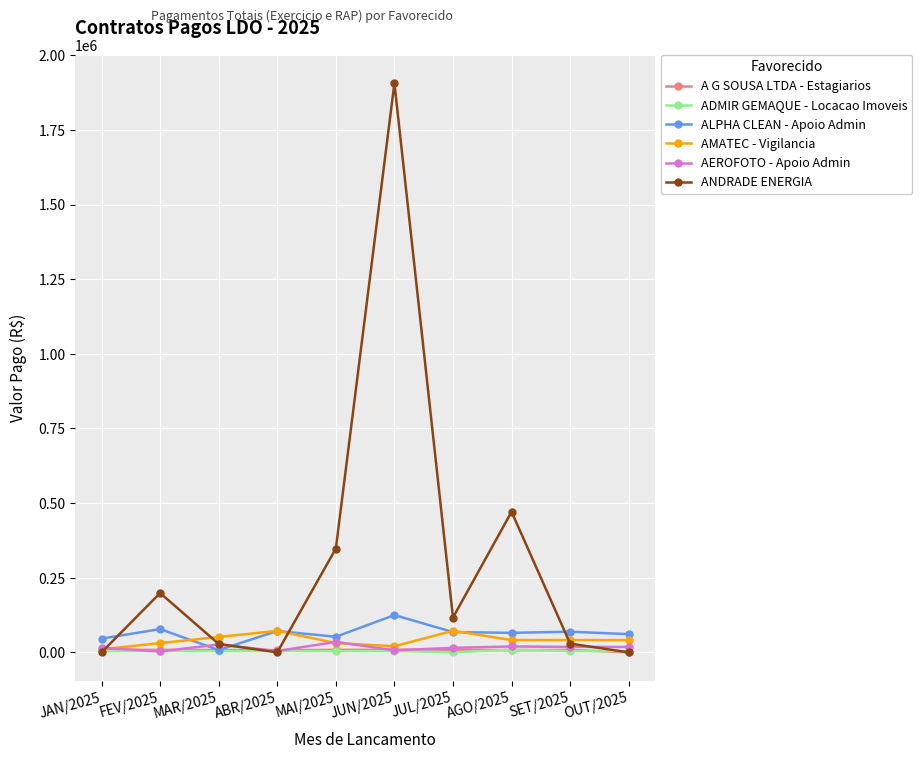

Where is the first local minimum for ANDRADE ENERGIA?

ABR/2025